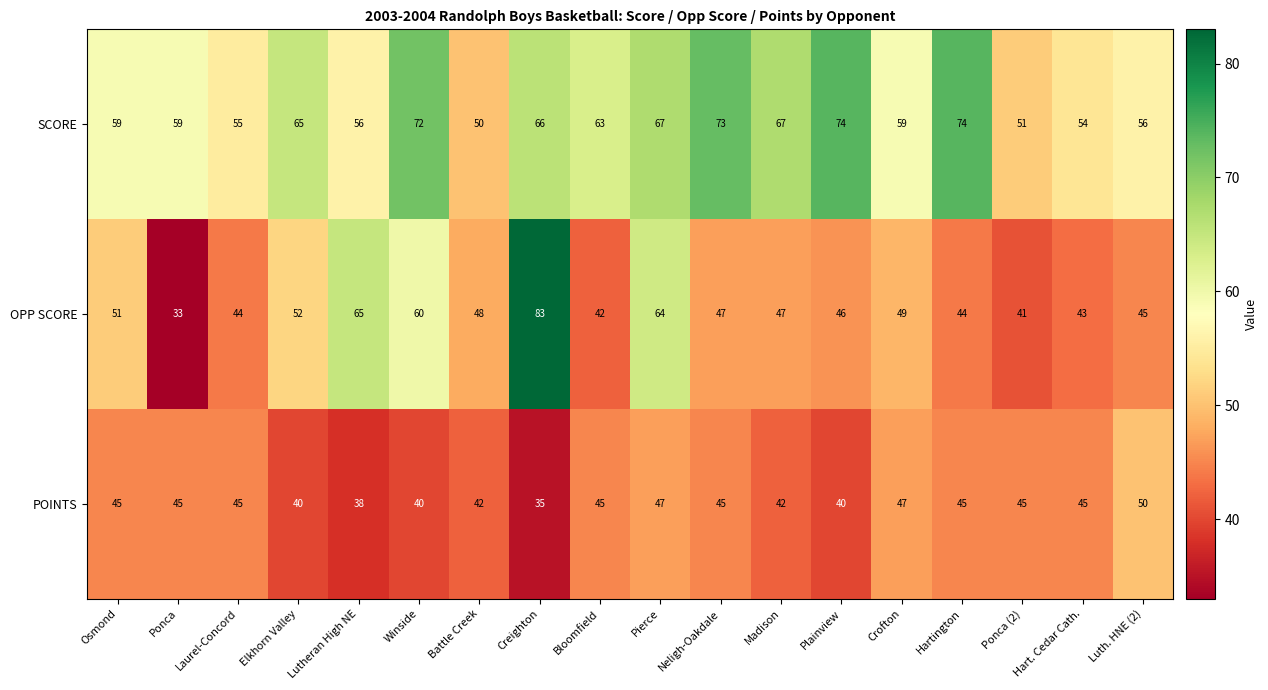

Which category has the lowest value across all series?

Ponca